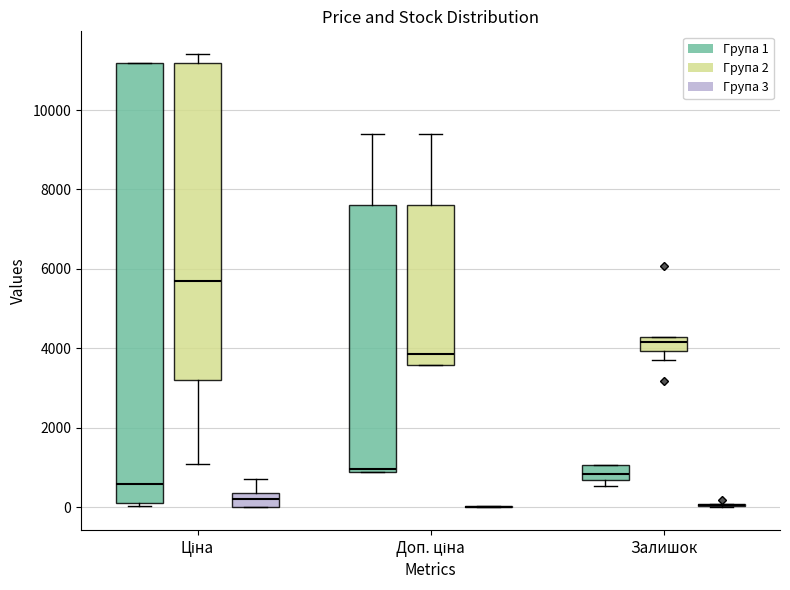

Comparing the boxes themselves (not the whiskers), which one is the tallest?

Ціна (Група 1)